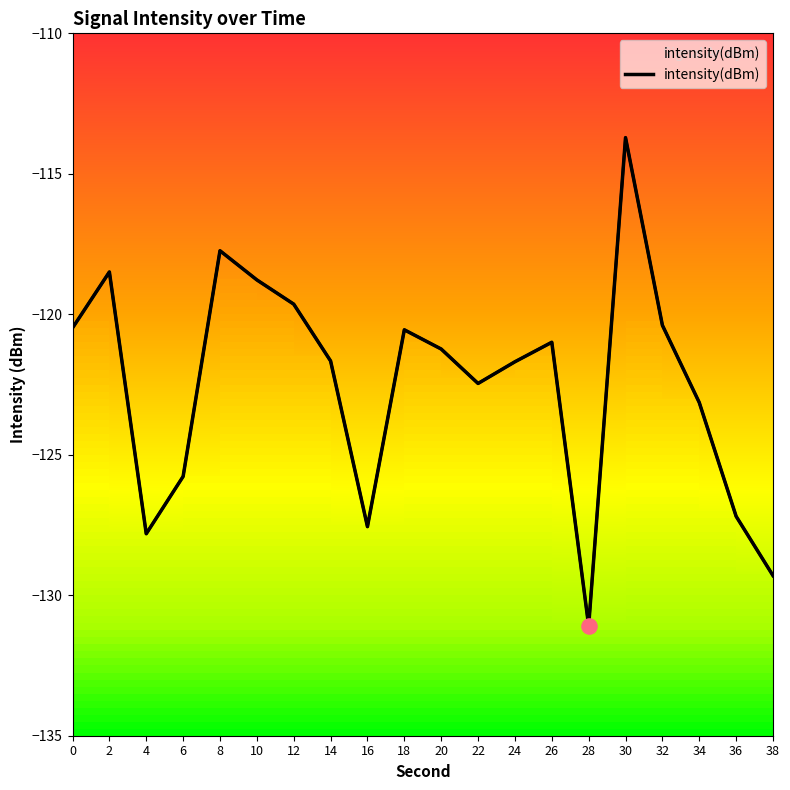

What is the change in value from 28 to 30?

+17.4